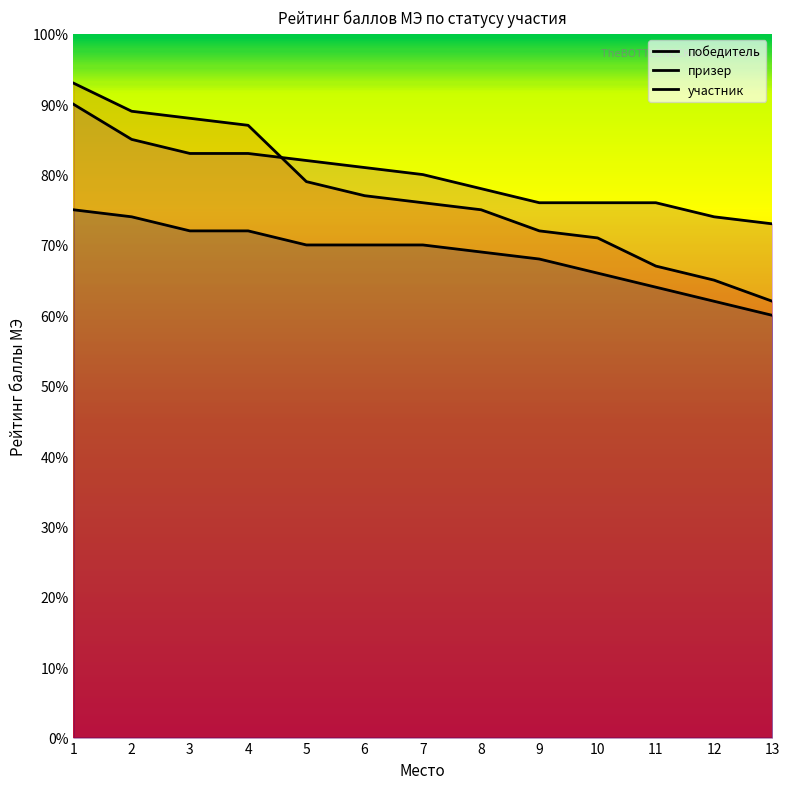

What is the total value across all series at 11?

207